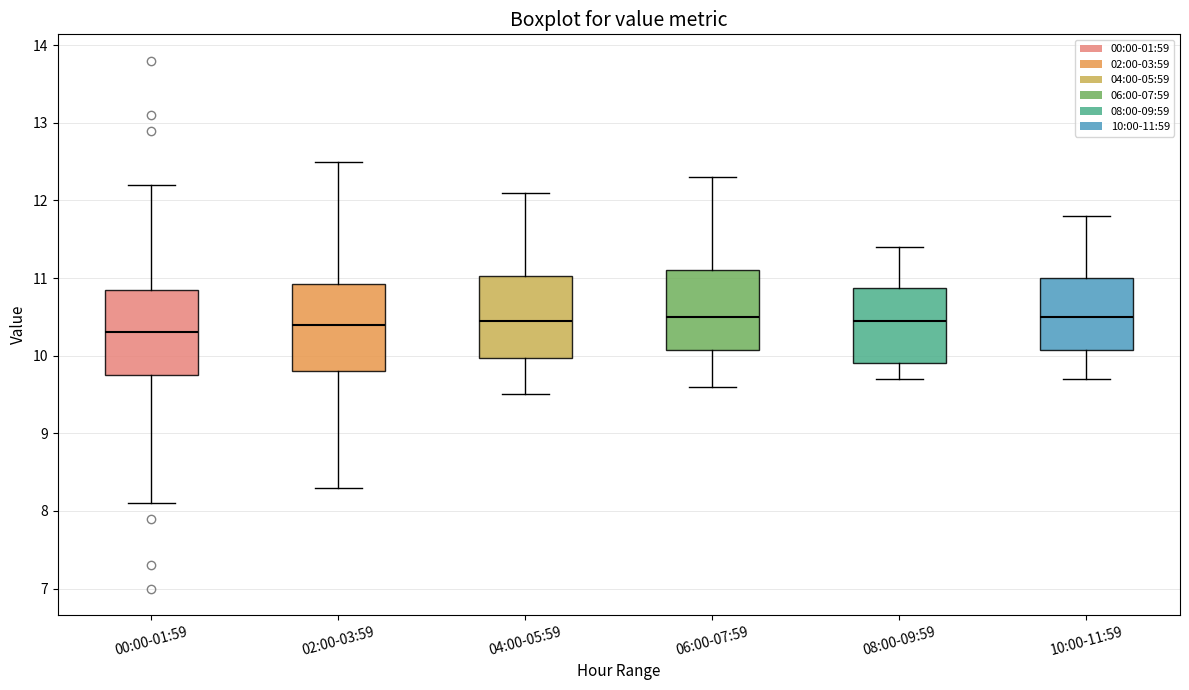

Reading left to right, read every box against the y-axis: the position of its median line, the range the box covers, and the ends of its whiskers. The values are not printed on the chart, so give them approximately, as read against the axis.

00:00-01:59: median 10.3, box 9.8 to 10.9, whiskers 8.1 to 12.2
02:00-03:59: median 10.4, box 9.8 to 10.9, whiskers 8.3 to 12.5
04:00-05:59: median 10.5, box 10.0 to 11.0, whiskers 9.5 to 12.1
06:00-07:59: median 10.5, box 10.1 to 11.1, whiskers 9.6 to 12.3
08:00-09:59: median 10.5, box 9.9 to 10.9, whiskers 9.7 to 11.4
10:00-11:59: median 10.5, box 10.1 to 11.0, whiskers 9.7 to 11.8